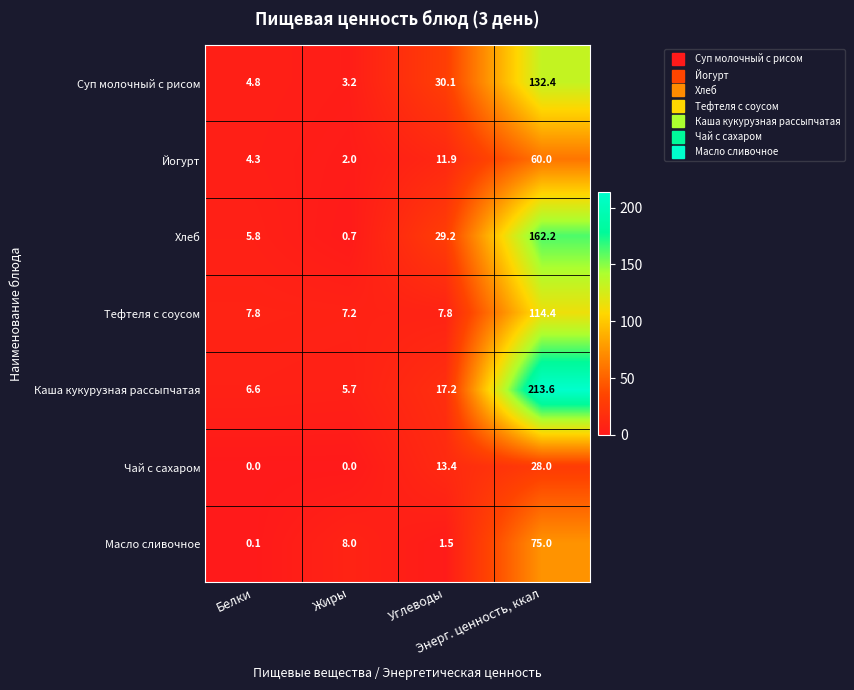

What is the maximum value for Хлеб?

162.2